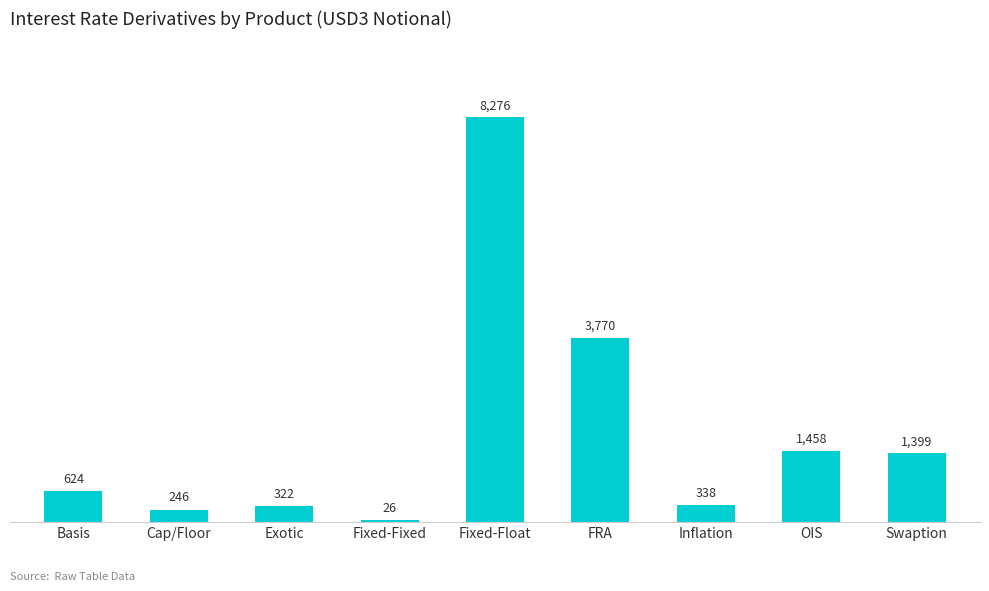

What is the change in value from Cap/Floor to Fixed-Fixed?

-220